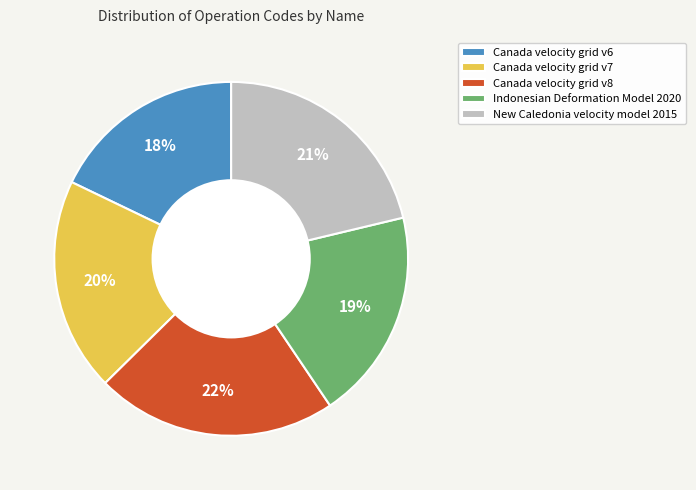

Does any single category account for the majority?

No